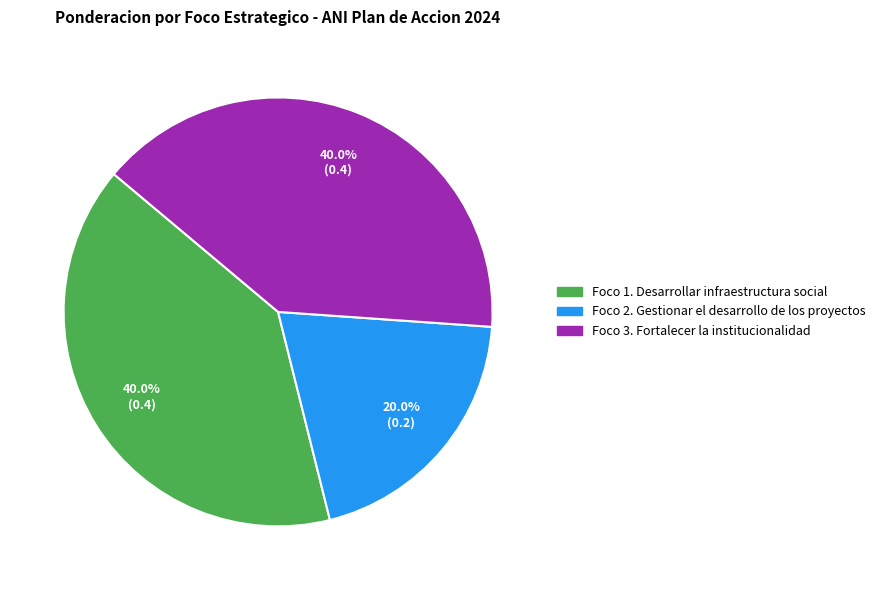

Is it true that Foco 3. Fortalecer la institucionalidad is 33% of the pie?

False